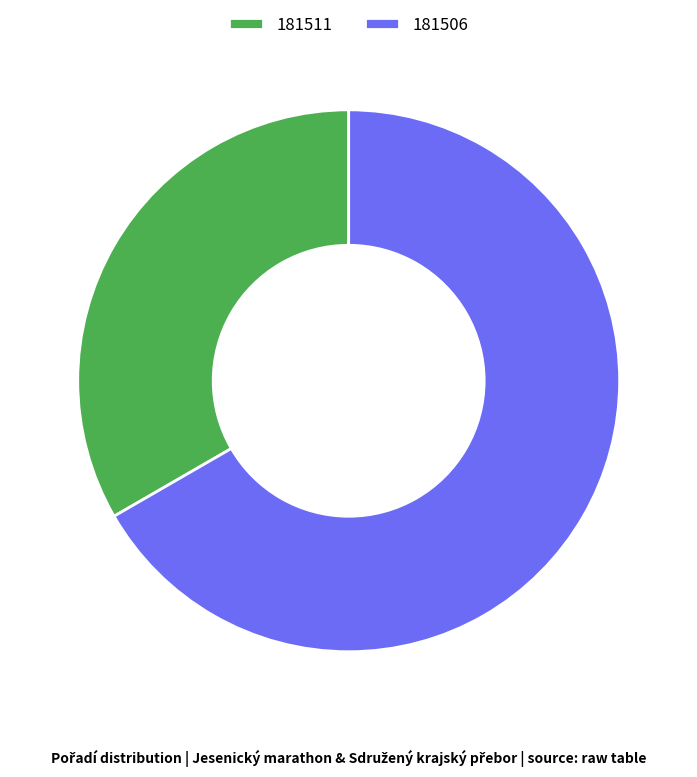

Is there a majority slice in this chart?

Yes